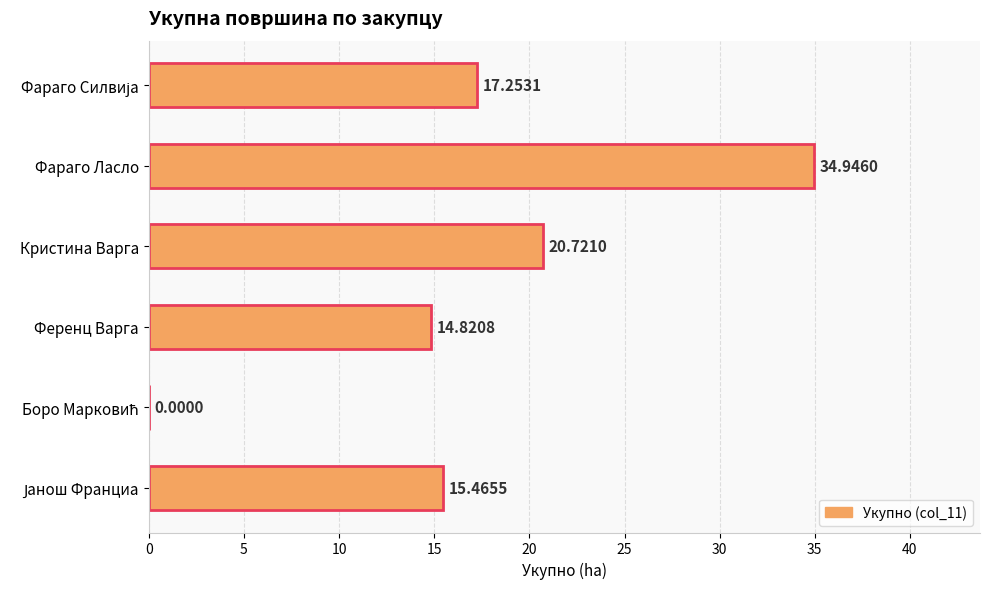

What is the change in value from Ференц Варга to Кристина Варга?

+5.9